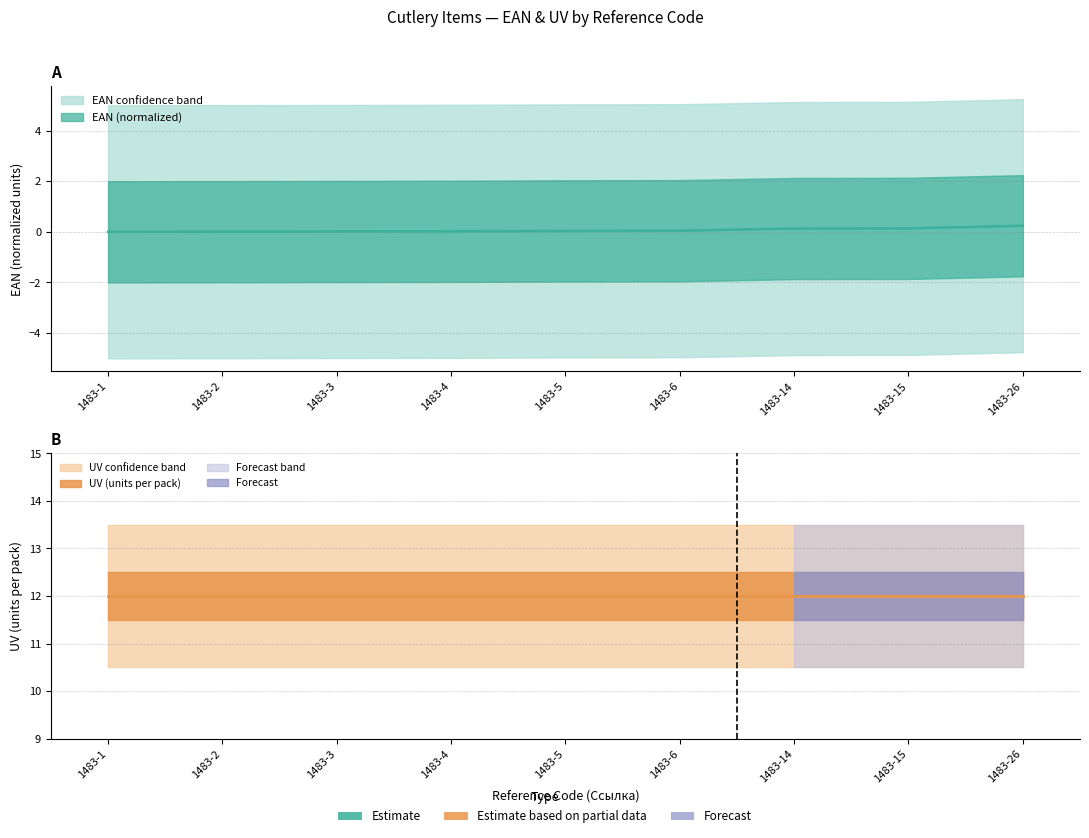

What is the difference between the maximum and second lowest values?

0.2